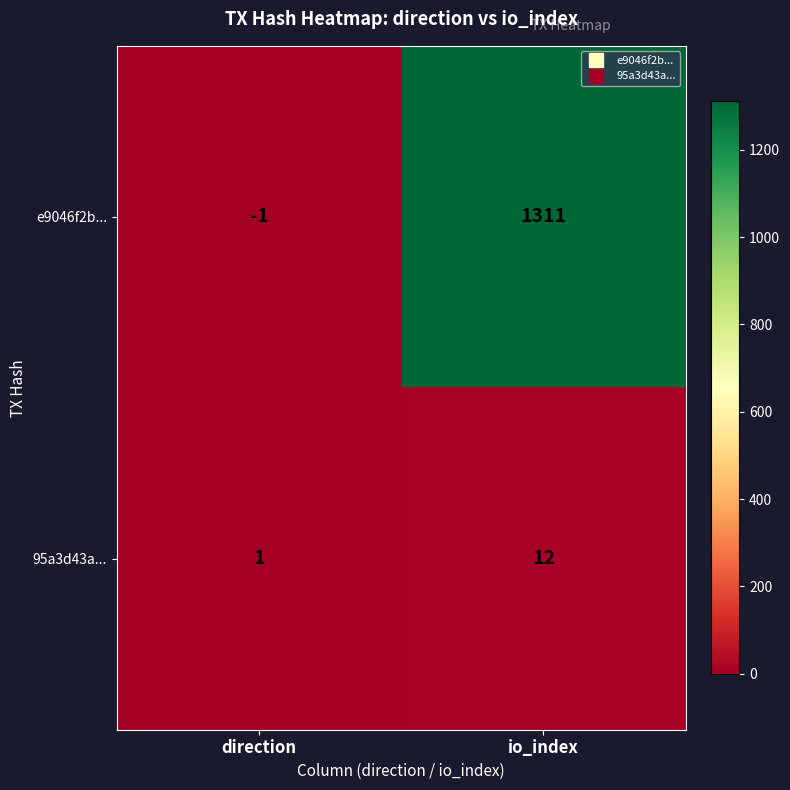

Which category has the lowest value across all series?

direction